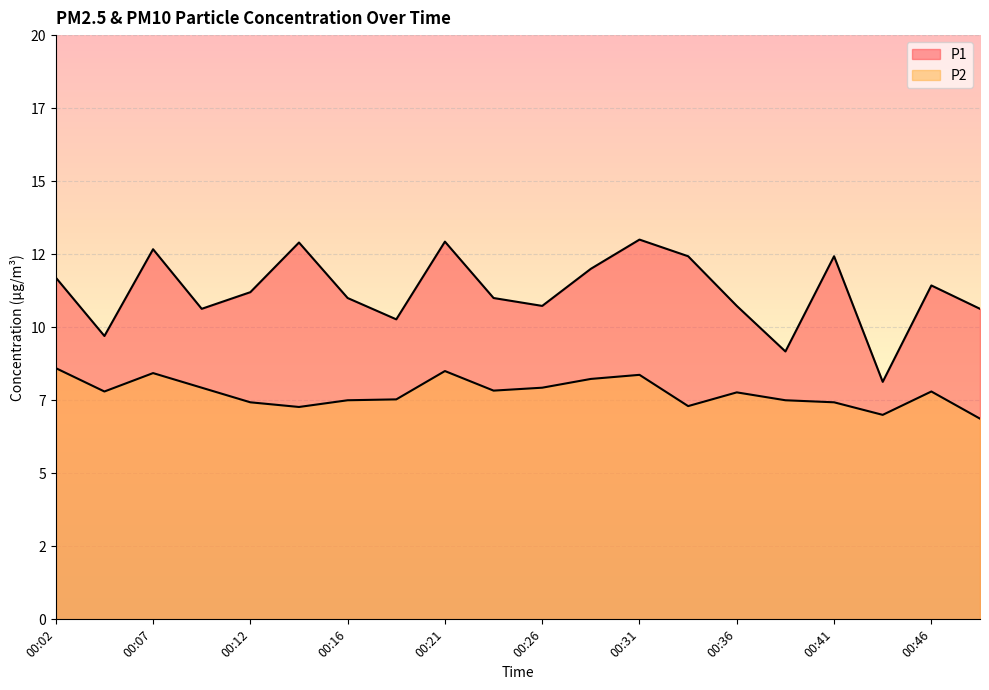

Reading right to left, extract all data points from this chart.

P1: 00:48=10.6	00:46=11.4	00:43=8.1	00:41=12.4	00:39=9.2	00:36=10.7	00:34=12.4	00:31=13.0	00:29=12.0	00:26=10.7	00:24=11.0	00:21=12.9	00:19=10.3	00:16=11.0	00:14=12.9	00:12=11.2	00:09=10.6	00:07=12.7	00:04=9.7	00:02=11.7
P2: 00:48=6.9	00:46=7.8	00:43=7.0	00:41=7.4	00:39=7.5	00:36=7.8	00:34=7.3	00:31=8.4	00:29=8.2	00:26=7.9	00:24=7.8	00:21=8.5	00:19=7.5	00:16=7.5	00:14=7.3	00:12=7.4	00:09=7.9	00:07=8.4	00:04=7.8	00:02=8.6